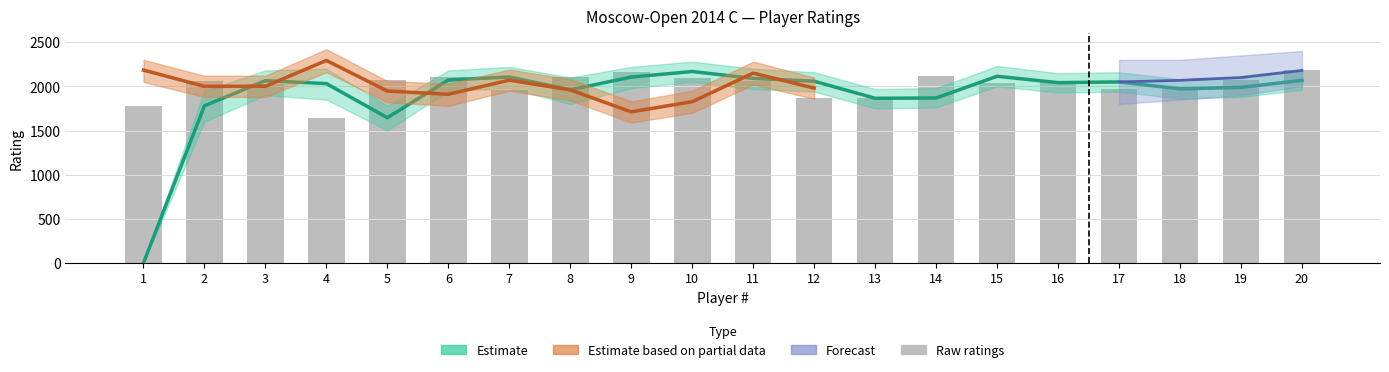

The chart shows a value of 2106 at 6. True or false?

True